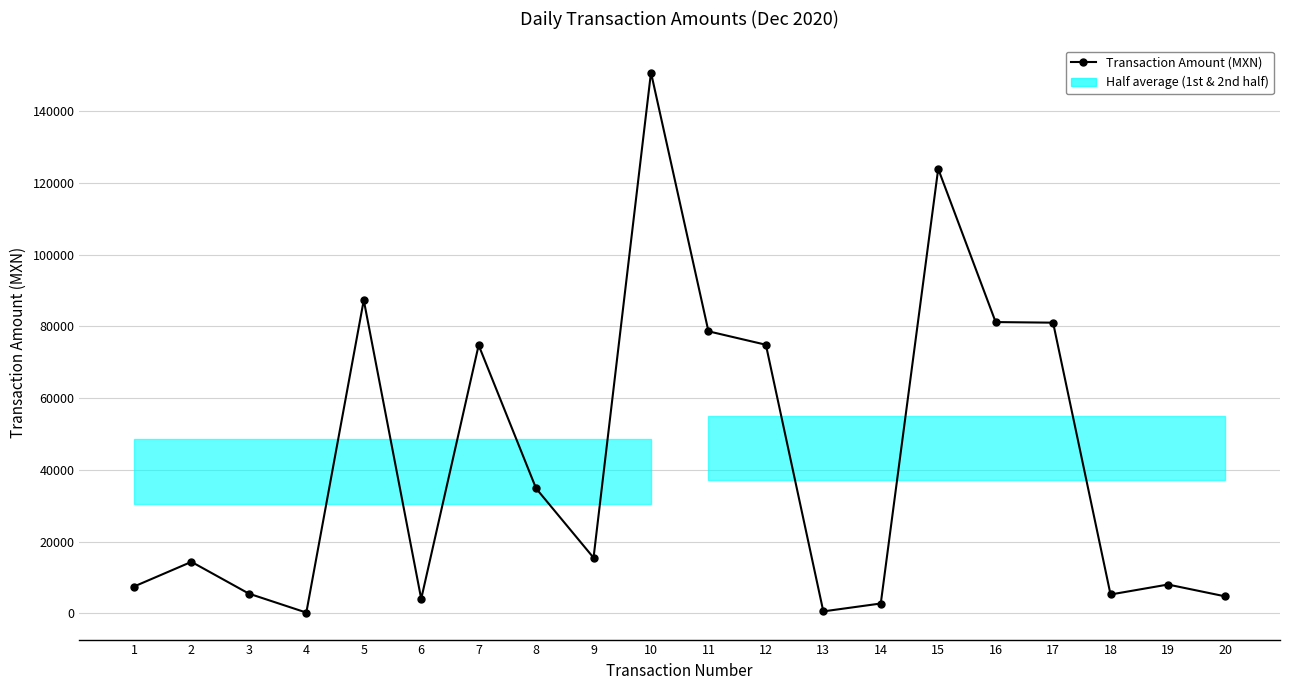

What is the value of the 14th point from the left?

2710.0